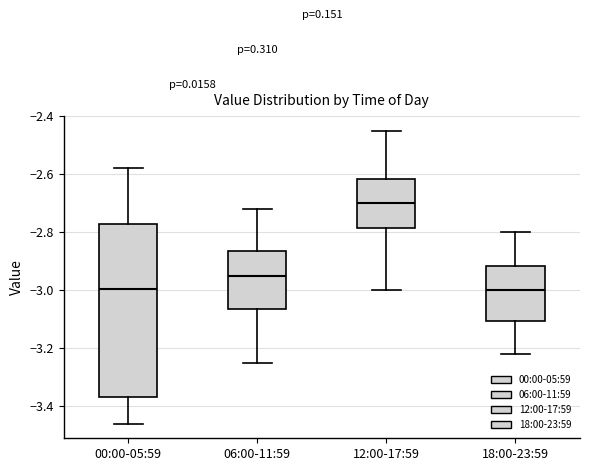

Reading left to right, transcribe this box plot: for each box, give where its median line is, the range the box spans, and where its two whiskers end, as read against the y-axis. The values are not printed on the chart, so give them approximately, as read against the axis.

00:00-05:59: median -3.00, box -3.36 to -2.76, whiskers -3.46 to -2.58
06:00-11:59: median -2.94, box -3.06 to -2.86, whiskers -3.24 to -2.72
12:00-17:59: median -2.70, box -2.78 to -2.62, whiskers -3.00 to -2.44
18:00-23:59: median -3.00, box -3.10 to -2.92, whiskers -3.22 to -2.80